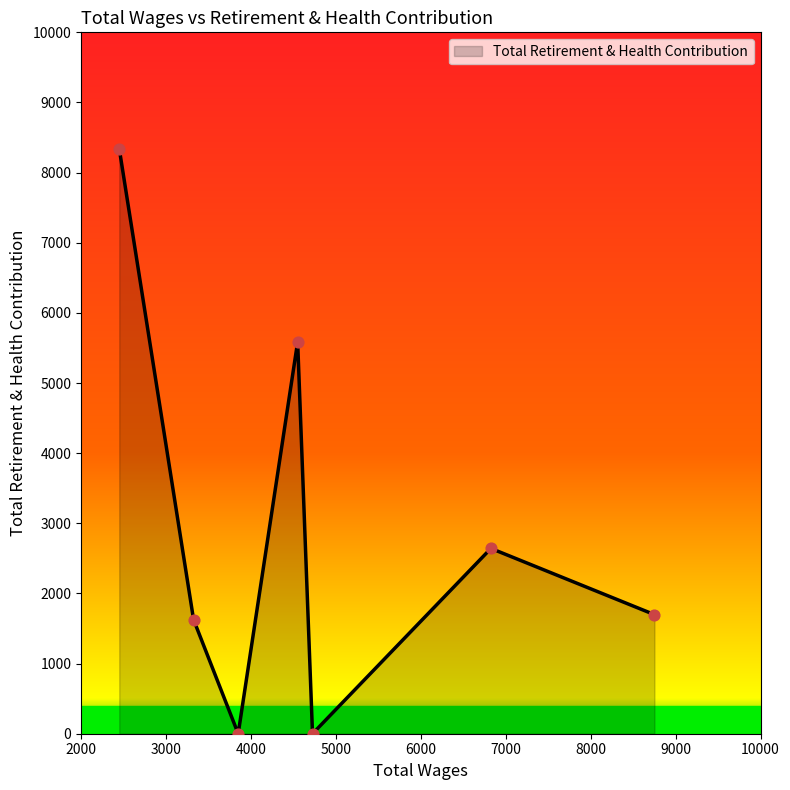

How many interior local valleys (lower than both neighbors) does the data have?

2